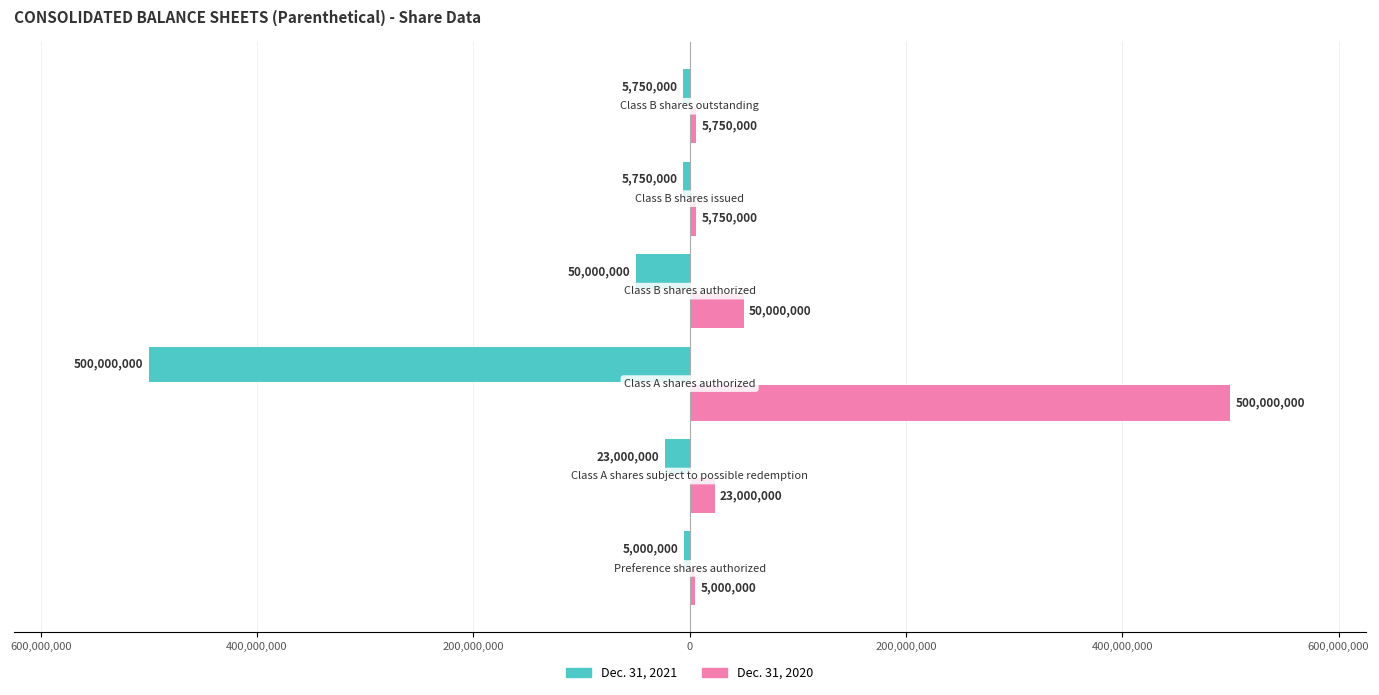

What is the difference between the maximum and second lowest values in the Dec. 31, 2021 series?

45000000